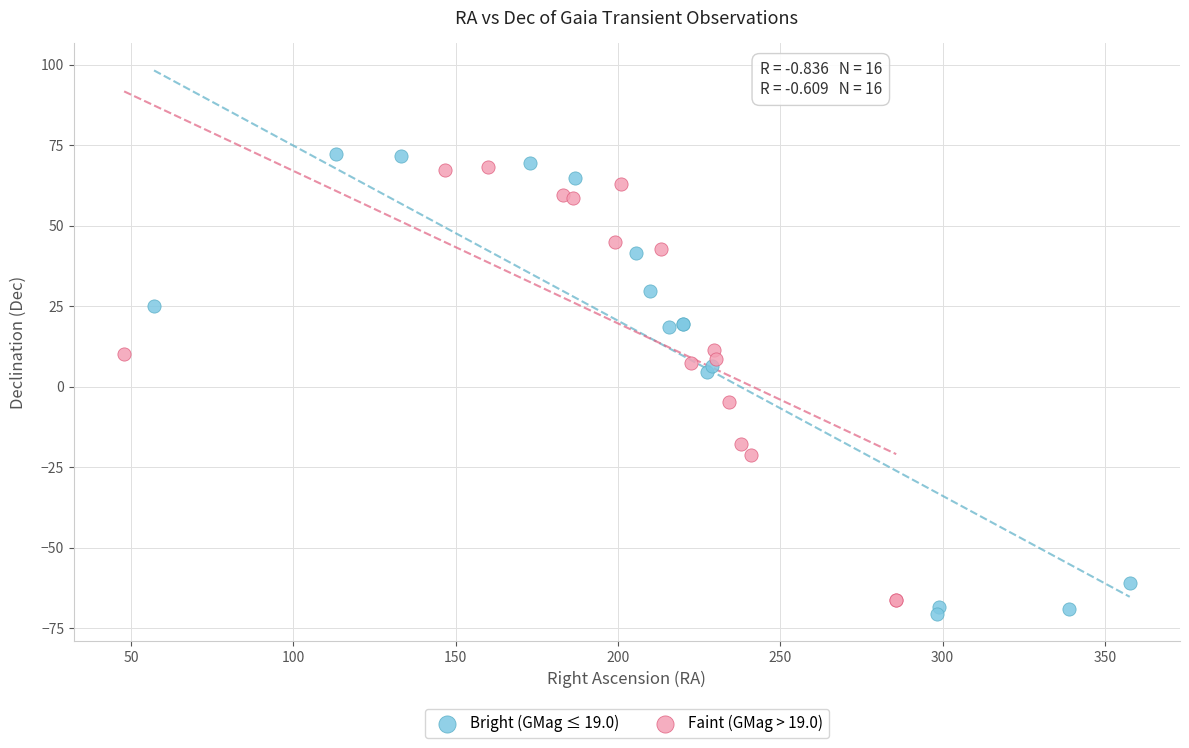

What are all the series names shown in the legend?

Bright (GMag ≤ 19.0), Faint (GMag > 19.0)